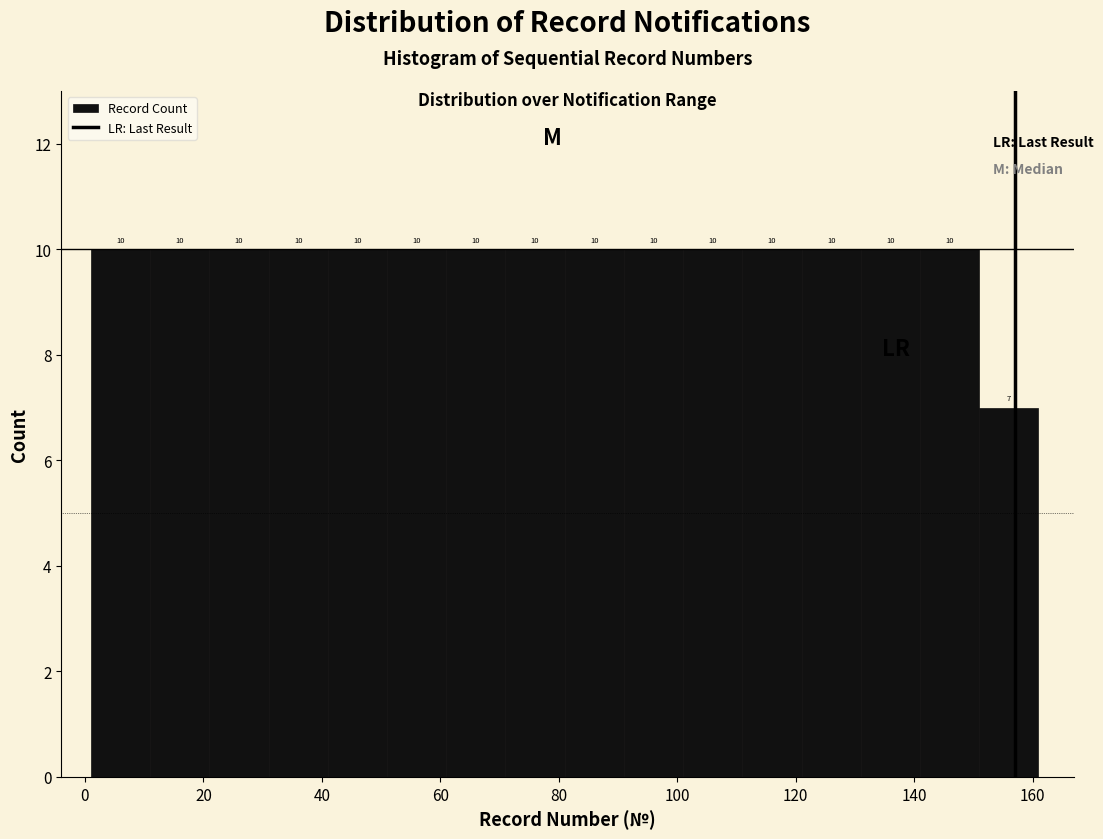

Reading left to right, list every bar in this chart as the range it spans on the x-axis followed by its height. The bar edges are not printed on the chart, so give them approximately, as read against the axis.

1 to 11: 10
11 to 21: 10
21 to 31: 10
31 to 41: 10
41 to 51: 10
51 to 61: 10
61 to 71: 10
71 to 81: 10
81 to 91: 10
91 to 101: 10
101 to 111: 10
111 to 121: 10
121 to 131: 10
131 to 141: 10
141 to 151: 10
151 to 161: 7